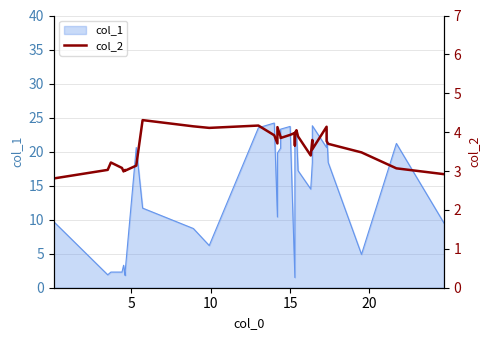

What is the difference between the maximum and minimum values?

1.5